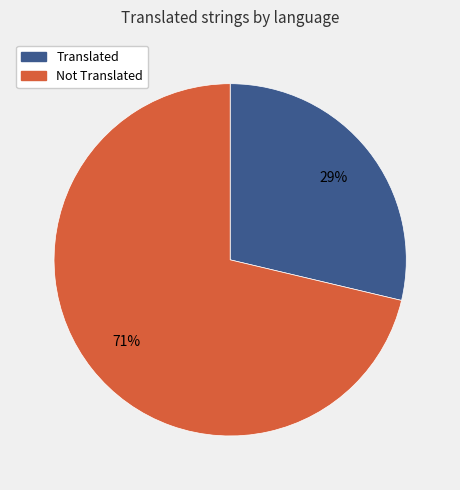

Does any single category account for the majority?

Yes